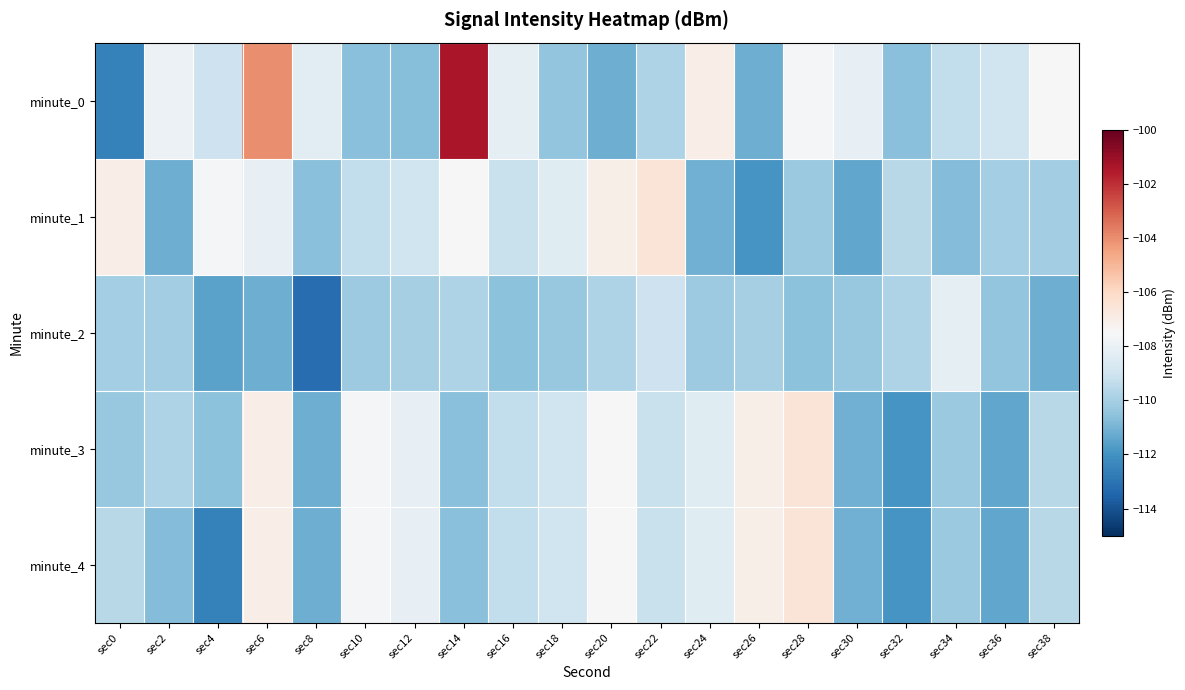

Reading left to right, extract all data points from this chart.

minute_0: sec0=-112.6	sec2=-108.0	sec4=-109.0	sec6=-104.0	sec8=-108.3	sec10=-110.7	sec12=-110.7	sec14=-101.4	sec16=-108.2	sec18=-110.5	sec20=-111.2	sec22=-109.8	sec24=-107.0	sec26=-111.2	sec28=-107.6	sec30=-108.1	sec32=-110.7	sec34=-109.3	sec36=-109.0	sec38=-107.5
minute_1: sec0=-107.0	sec2=-111.2	sec4=-107.6	sec6=-108.1	sec8=-110.7	sec10=-109.3	sec12=-109.0	sec14=-107.5	sec16=-109.2	sec18=-108.4	sec20=-107.1	sec22=-106.5	sec24=-111.1	sec26=-111.9	sec28=-110.3	sec30=-111.4	sec32=-109.6	sec34=-110.8	sec36=-110.1	sec38=-110.1
minute_2: sec0=-110.1	sec2=-110.1	sec4=-111.5	sec6=-111.2	sec8=-113.2	sec10=-110.2	sec12=-110.0	sec14=-109.8	sec16=-110.6	sec18=-110.3	sec20=-109.8	sec22=-109.1	sec24=-110.2	sec26=-110.0	sec28=-110.6	sec30=-110.3	sec32=-109.8	sec34=-108.2	sec36=-110.5	sec38=-111.2
minute_3: sec0=-110.3	sec2=-109.8	sec4=-110.6	sec6=-107.0	sec8=-111.2	sec10=-107.6	sec12=-108.1	sec14=-110.7	sec16=-109.3	sec18=-109.0	sec20=-107.5	sec22=-109.2	sec24=-108.4	sec26=-107.1	sec28=-106.5	sec30=-111.1	sec32=-111.9	sec34=-110.3	sec36=-111.4	sec38=-109.6
minute_4: sec0=-109.6	sec2=-110.8	sec4=-112.6	sec6=-107.0	sec8=-111.2	sec10=-107.6	sec12=-108.1	sec14=-110.7	sec16=-109.3	sec18=-109.0	sec20=-107.5	sec22=-109.2	sec24=-108.4	sec26=-107.1	sec28=-106.5	sec30=-111.1	sec32=-111.9	sec34=-110.3	sec36=-111.4	sec38=-109.6